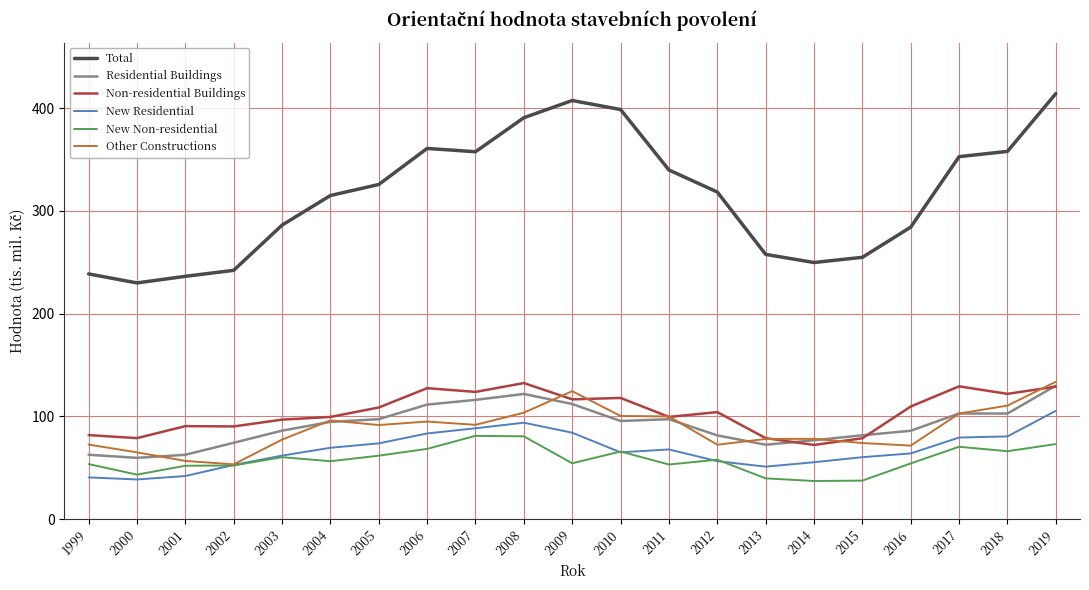

What are all the series names shown in the legend?

Total, Residential Buildings, Non-residential Buildings, New Residential, New Non-residential, Other Constructions